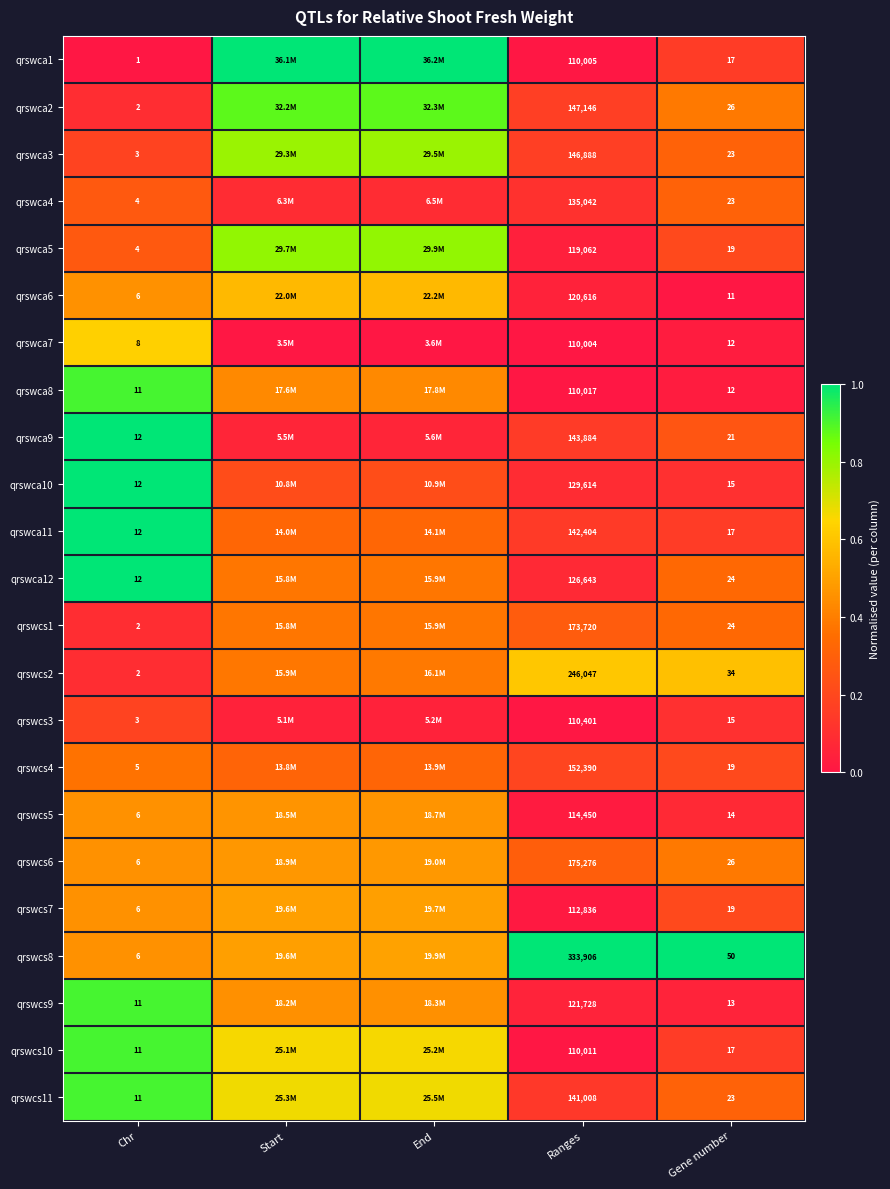

Which category has the highest value in the qrswca11 series?

Chr